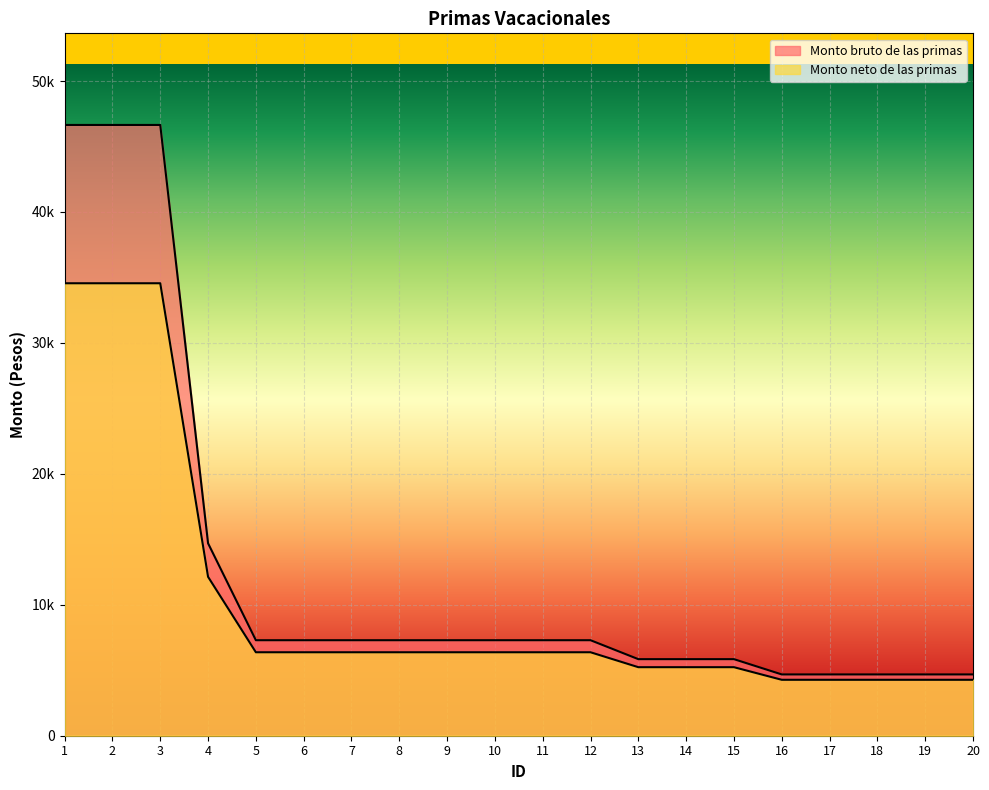

Reading right to left, extract all data points from this chart.

Monto bruto de las primas: 4680.8	4680.8	4680.8	4680.8	4680.8	5847.0	5847.0	5847.0	7293.4	7293.4	7293.4	7293.4	7293.4	7293.4	7293.4	7293.4	14696.5	46645.2	46645.2	46645.2
Monto neto de las primas: 4271.2	4271.2	4271.2	4271.2	4271.2	5233.6	5233.6	5233.6	6373.7	6373.7	6373.7	6373.7	6373.7	6373.7	6373.7	6373.7	12136.2	34555.1	34555.1	34555.1